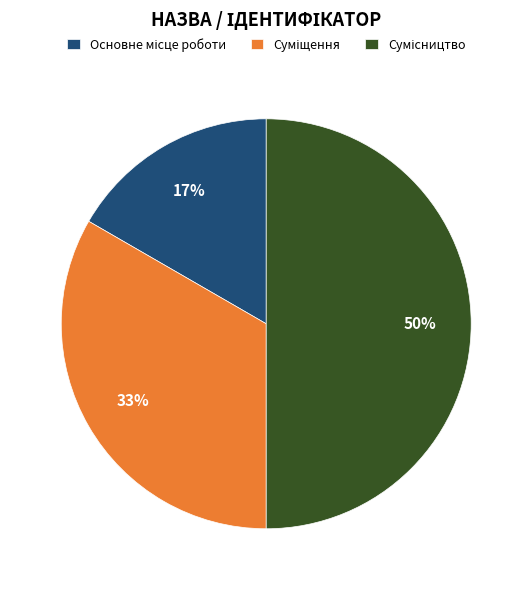

To the nearest percent, what is the difference between the largest and smallest slice percentages?

33%